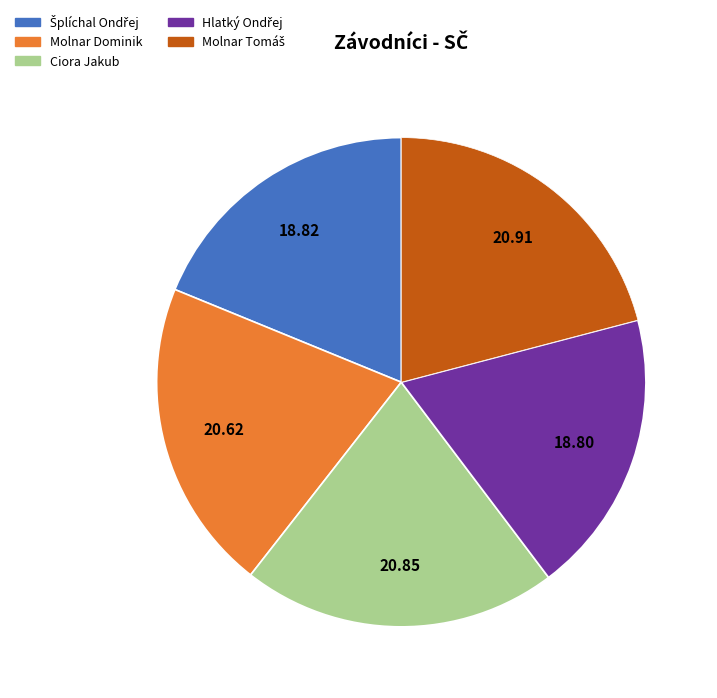

Is it true that Ciora Jakub is 21% of the pie?

True